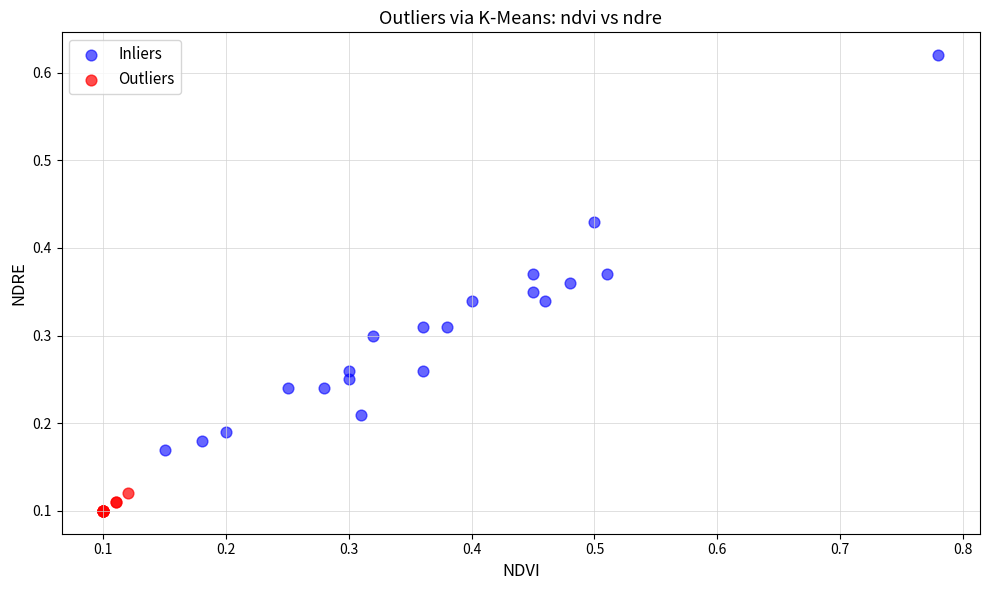

Which series has the largest Y range (max minus min)?

Inliers